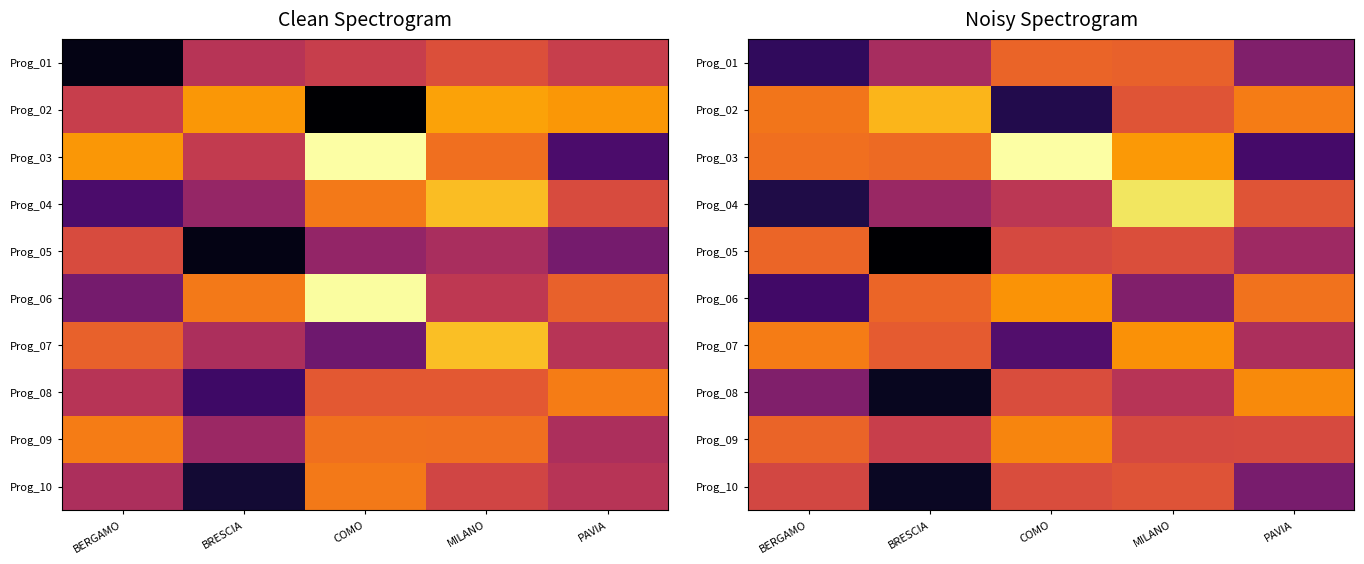

At how many categories does at least one series exceed 125570?

5